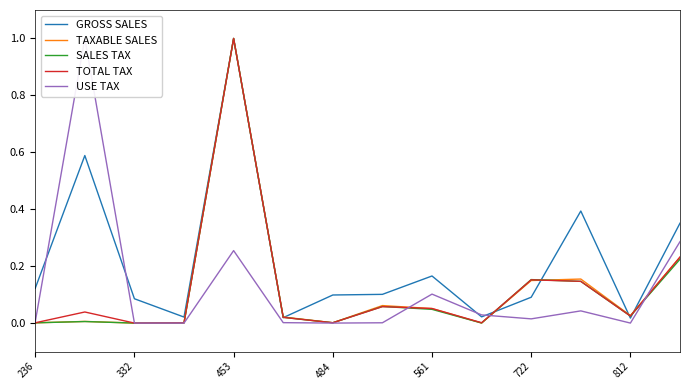

After their last crossing, which series has the higher values: TAXABLE SALES or GROSS SALES?

GROSS SALES